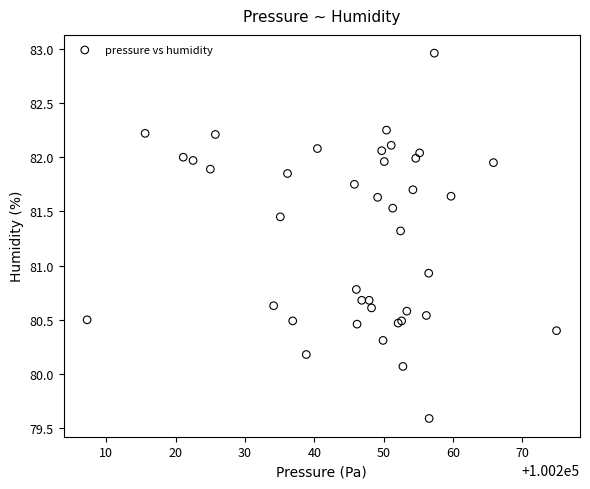

What Y value in the scatter plot is closest to 81?

80.9